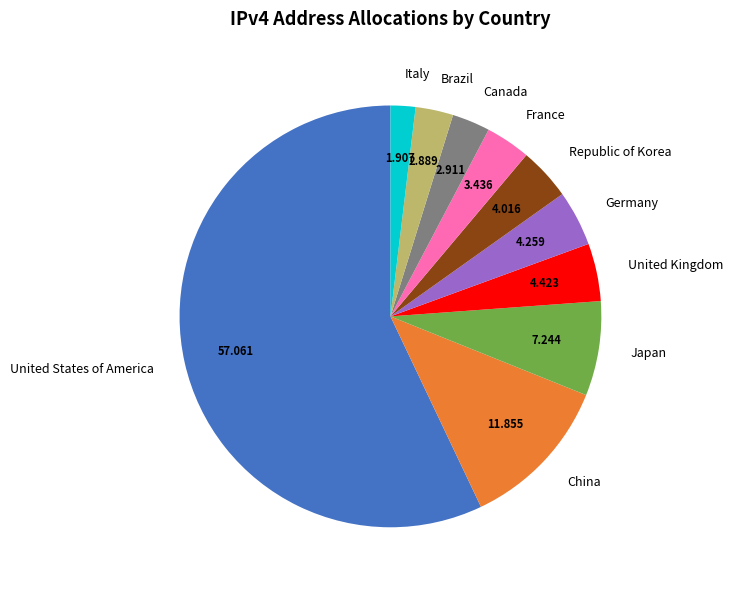

What is the smallest slice in the pie chart?

Italy